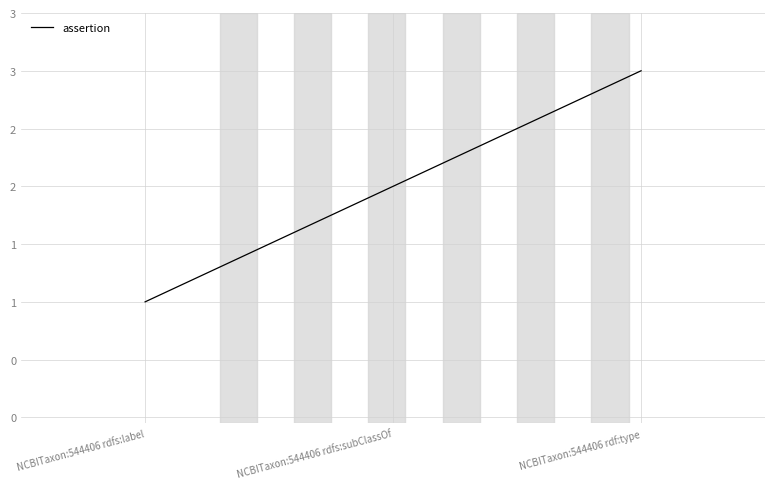

Does the chart display data point markers on the line(s)?

No